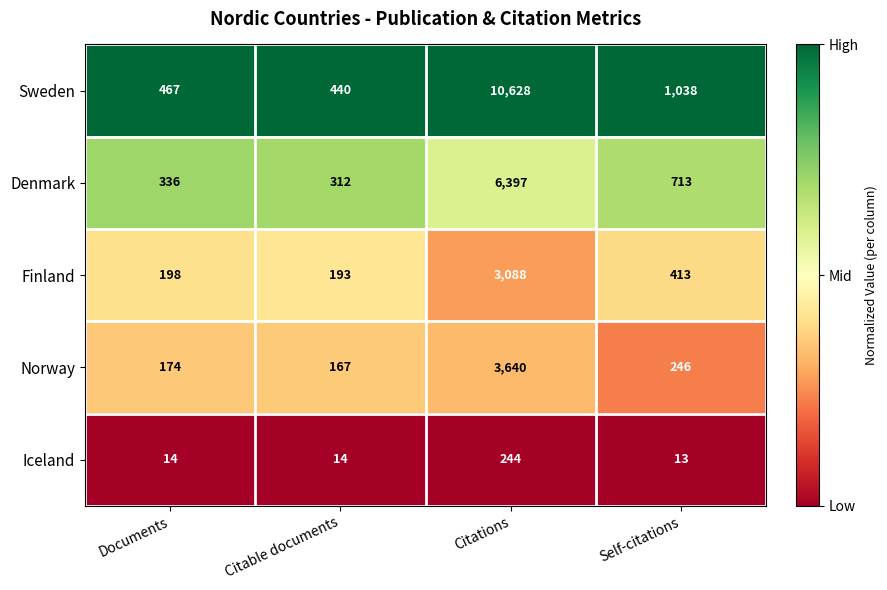

What is the maximum value shown in the chart?

10628